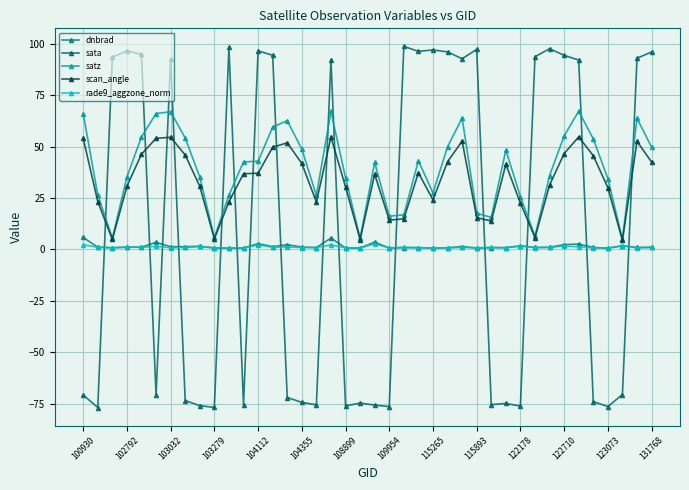

At which label is dnbrad closest to 3?

104112